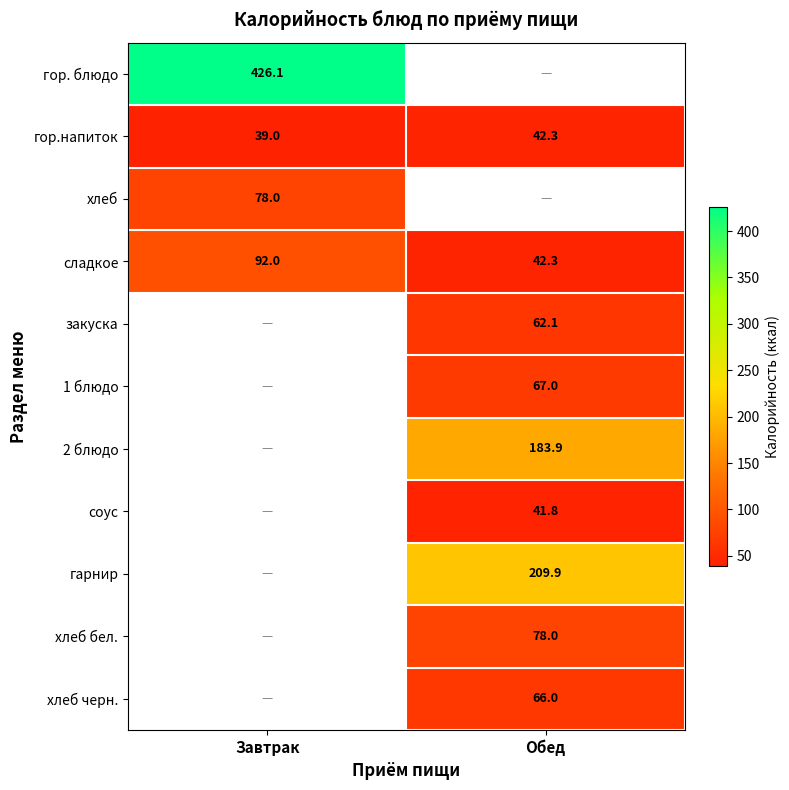

What is the sum of the сладкое values at Обед and Завтрак?

134.3